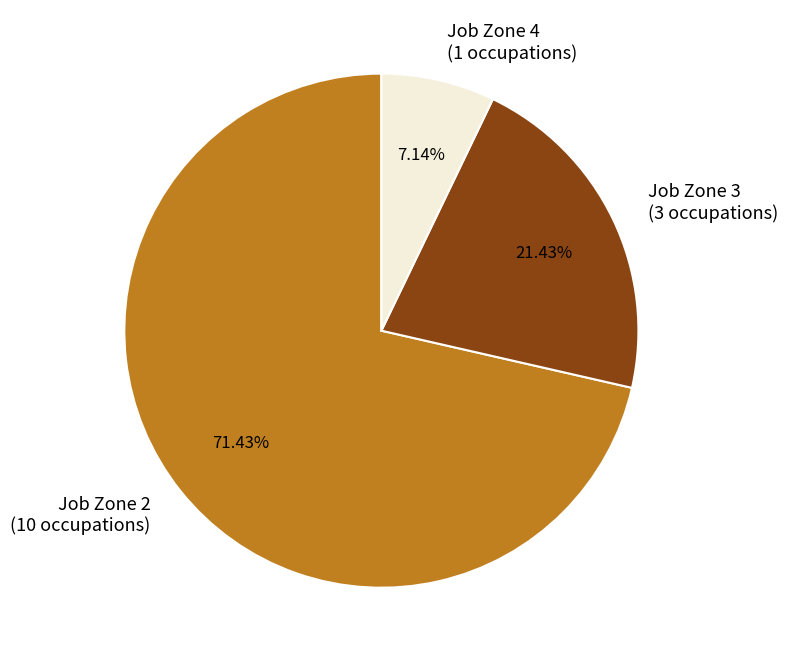

To the nearest percent, what portion does Job Zone 4 represent?

7%